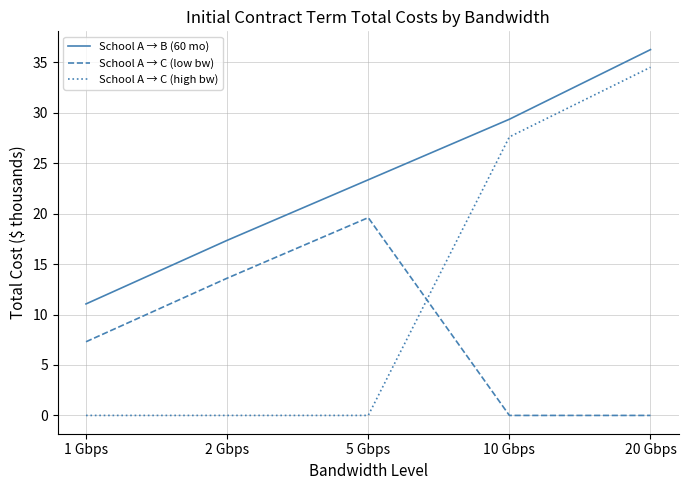

What position from the right is 2 Gbps?

4